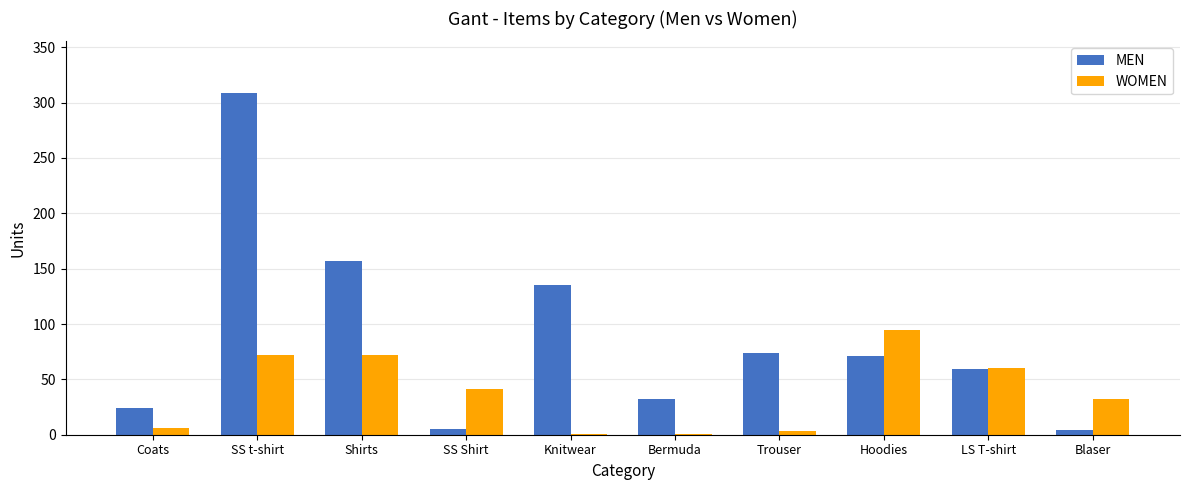

Which series changed the most between Shirts and Trouser?

MEN